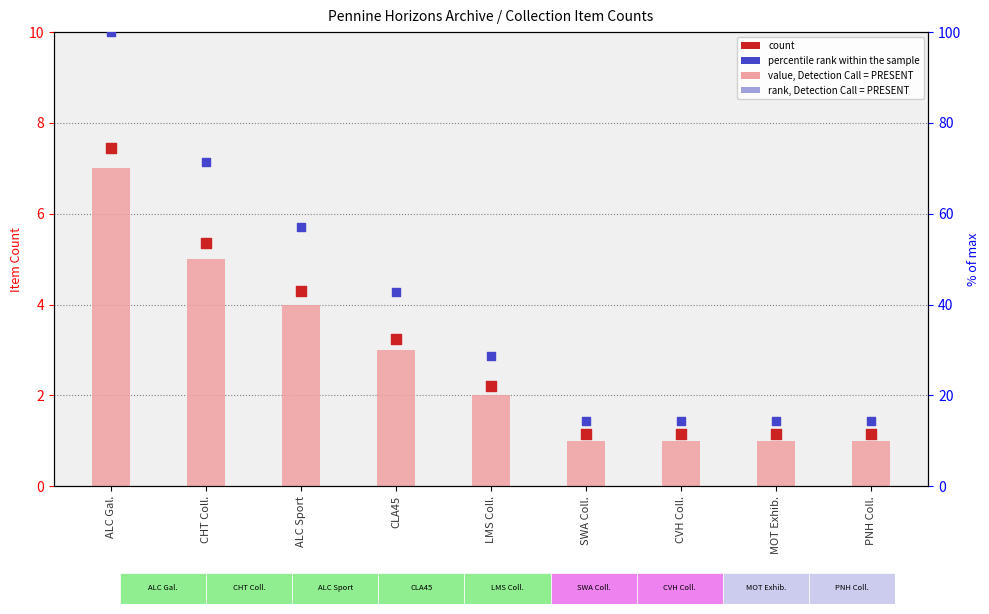

Which series has the largest total across all categories?

percentile rank within sample